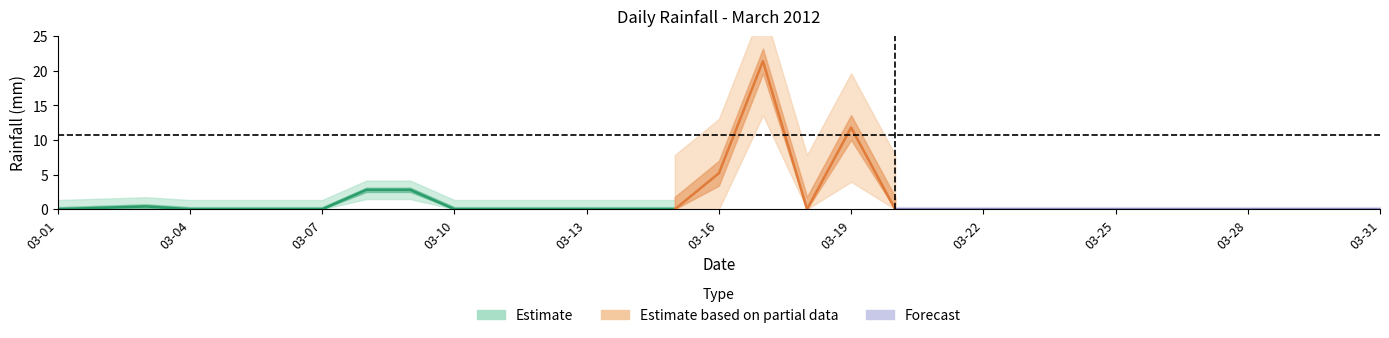

How many categories are shown in the chart?

31